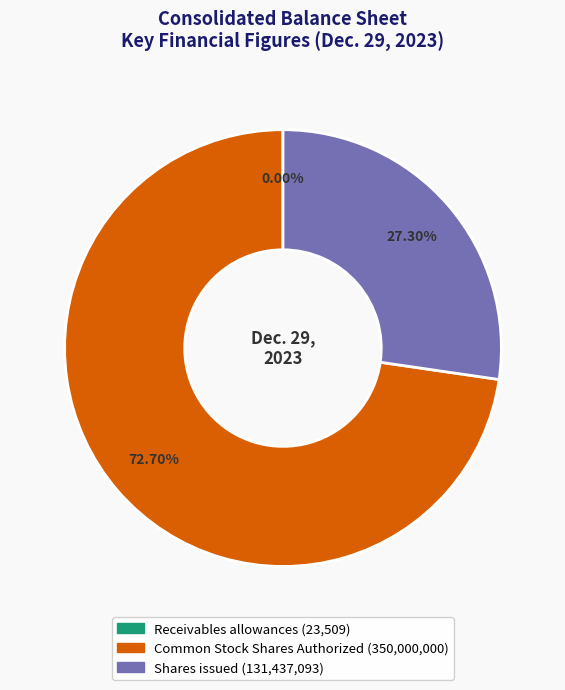

True or false: Shares issued accounts for 27% of the total.

True